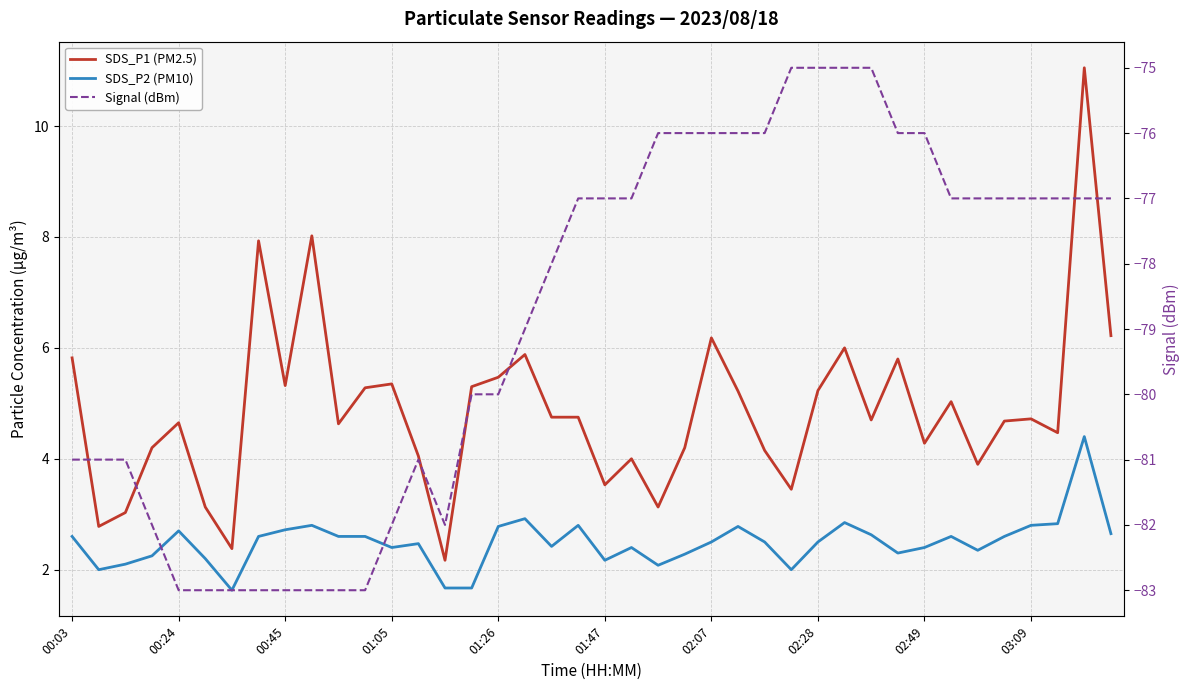

True or false: SDS_P1 (PM2.5) and SDS_P2 (PM10) intersect in this chart.

False